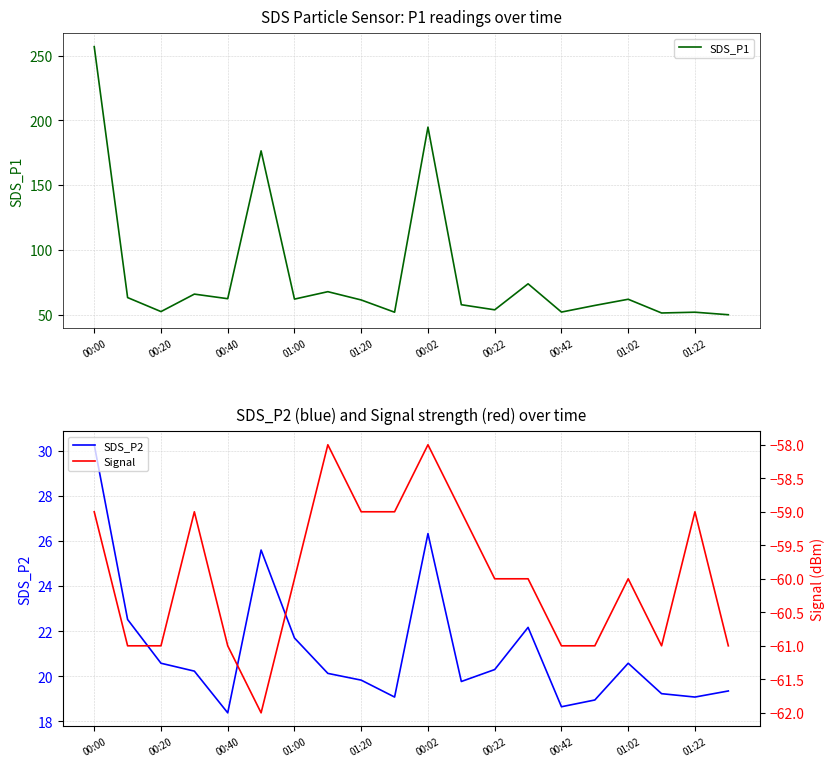

The value of SDS_P2 at 01:20 is 19.8. True or false?

True